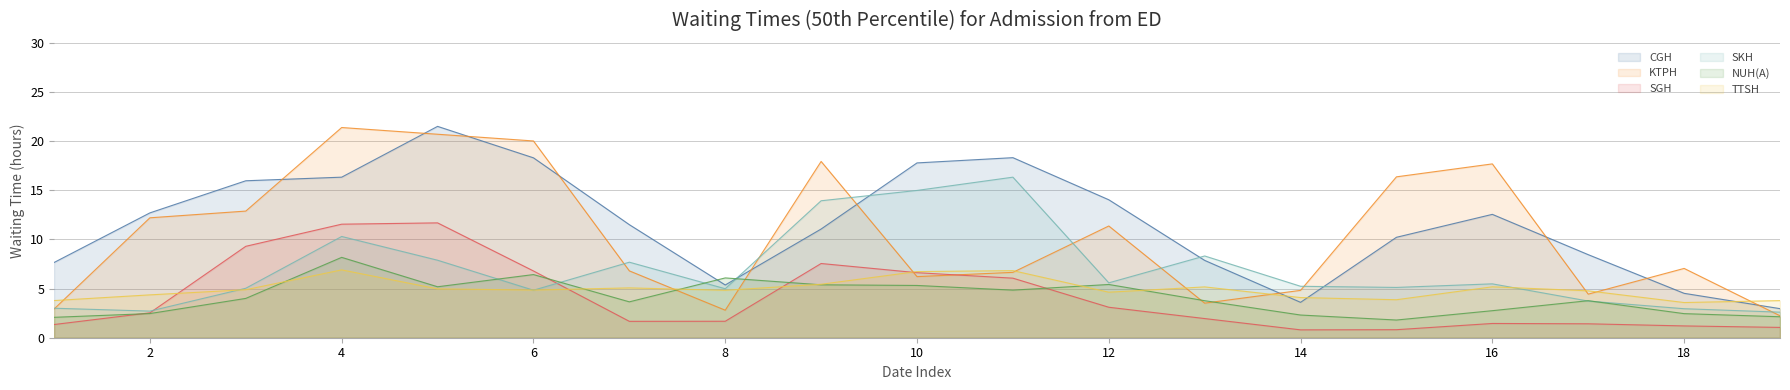

What is the average value of the NUH(A) series?

4.1